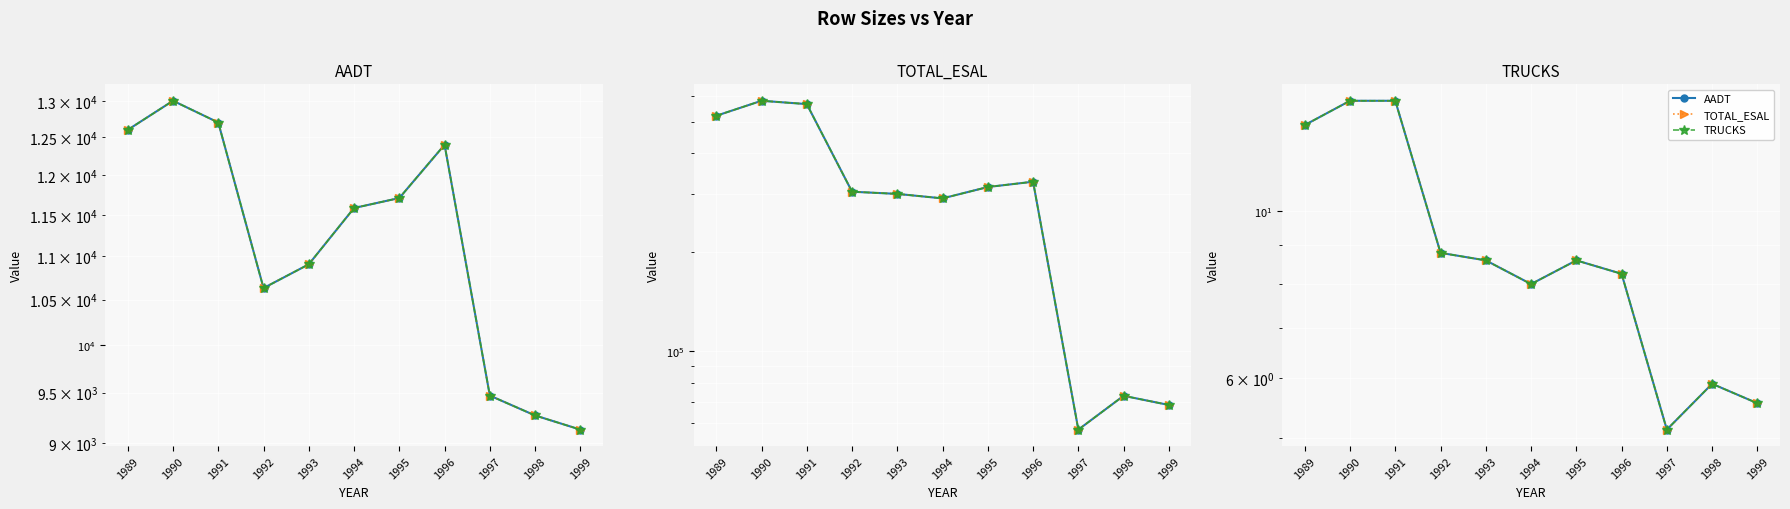

True or false: TOTAL_ESAL and TRUCKS cross at least once.

False